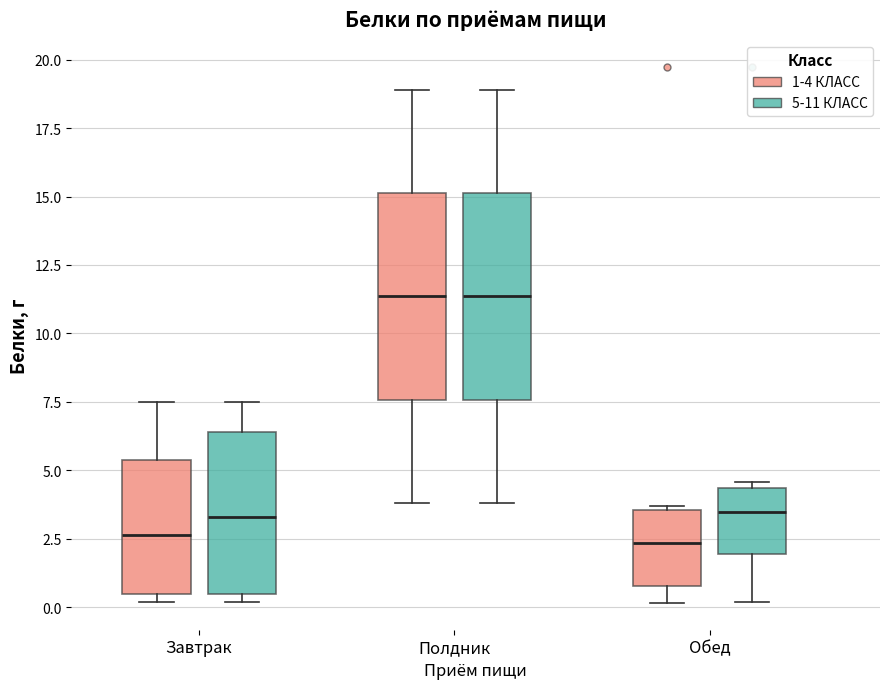

Where is the upper edge of the box for Обед (5-11 КЛАСС) on the y-axis? The values are not printed on the chart, so give them approximately, as read against the axis.

4.5